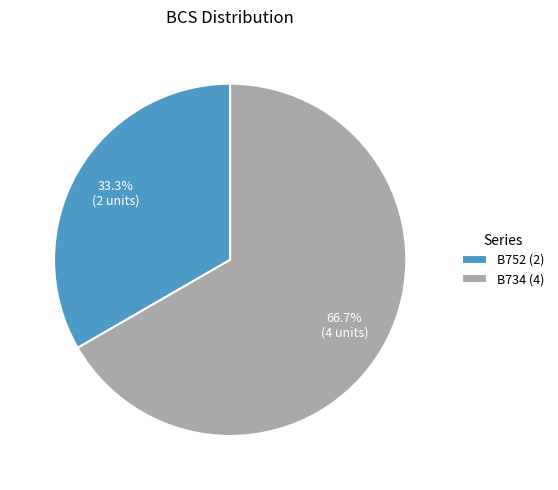

Rank the categories by value from highest to lowest.

B734, B752